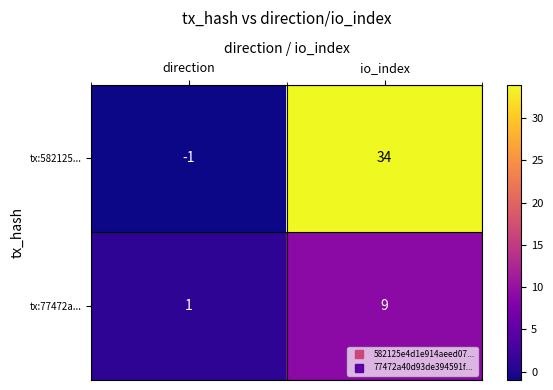

What is the total value across all series at io_index?

43